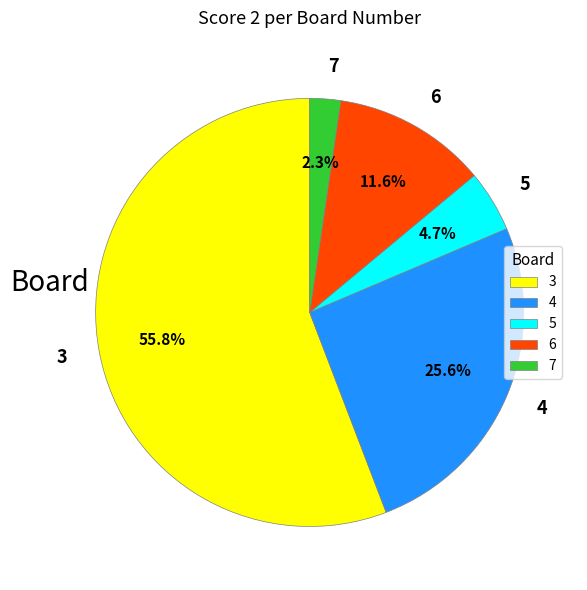

True or false: 6 accounts for 4% of the total.

False